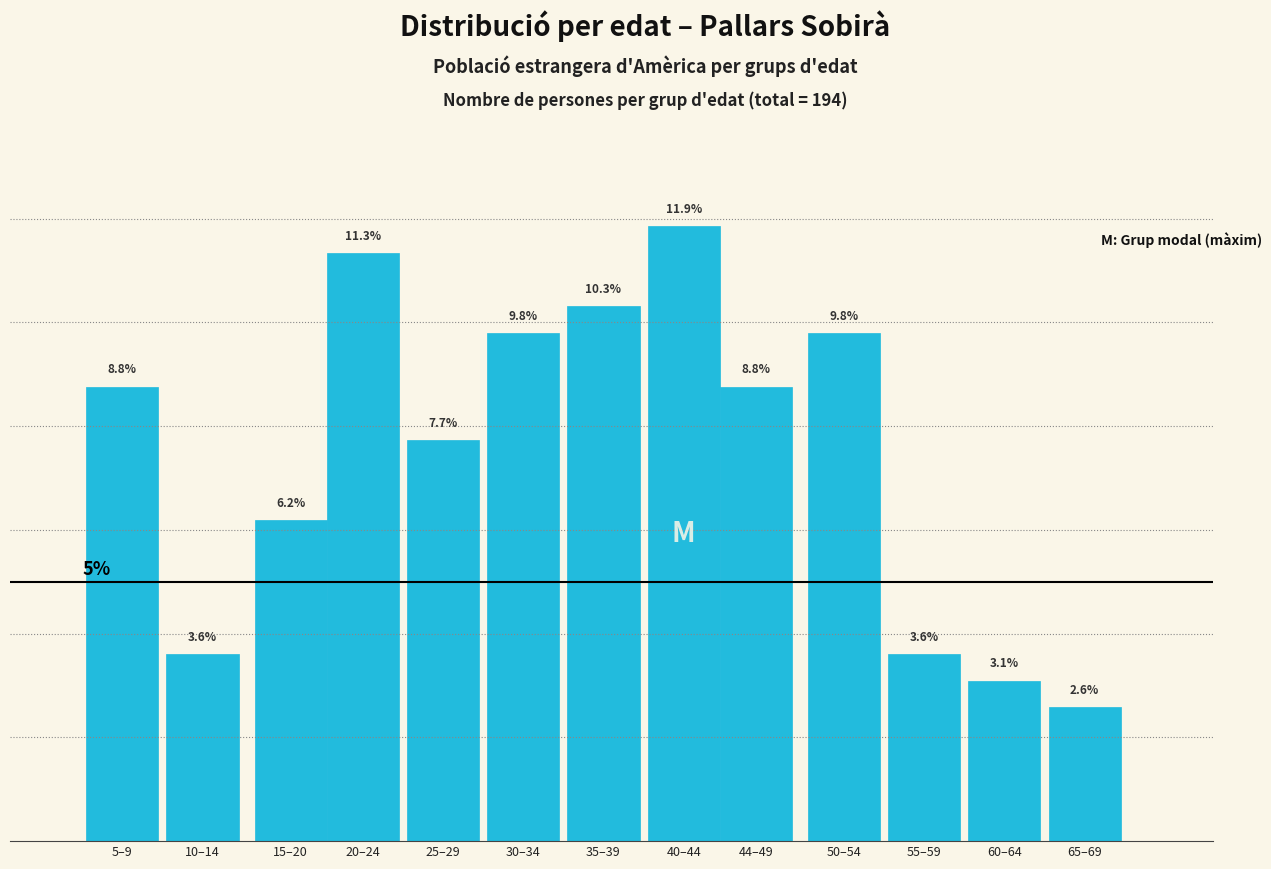

What is the label of the 1st bar from the right?

65–69